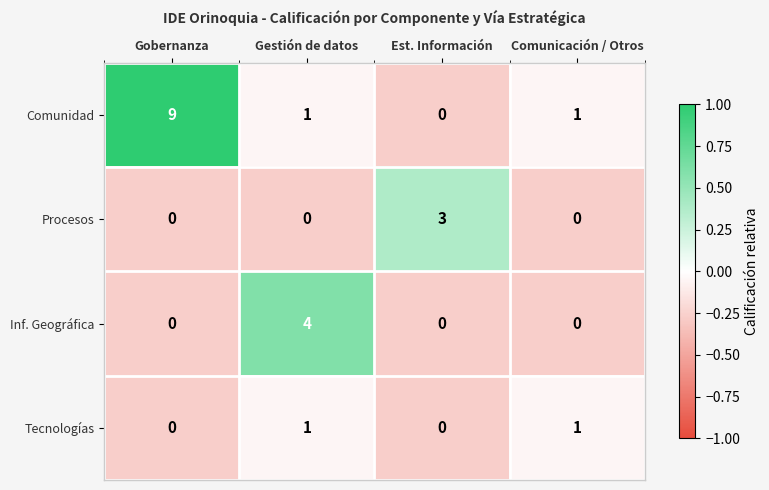

At which label does Comunidad first exceed 1?

Gobernanza